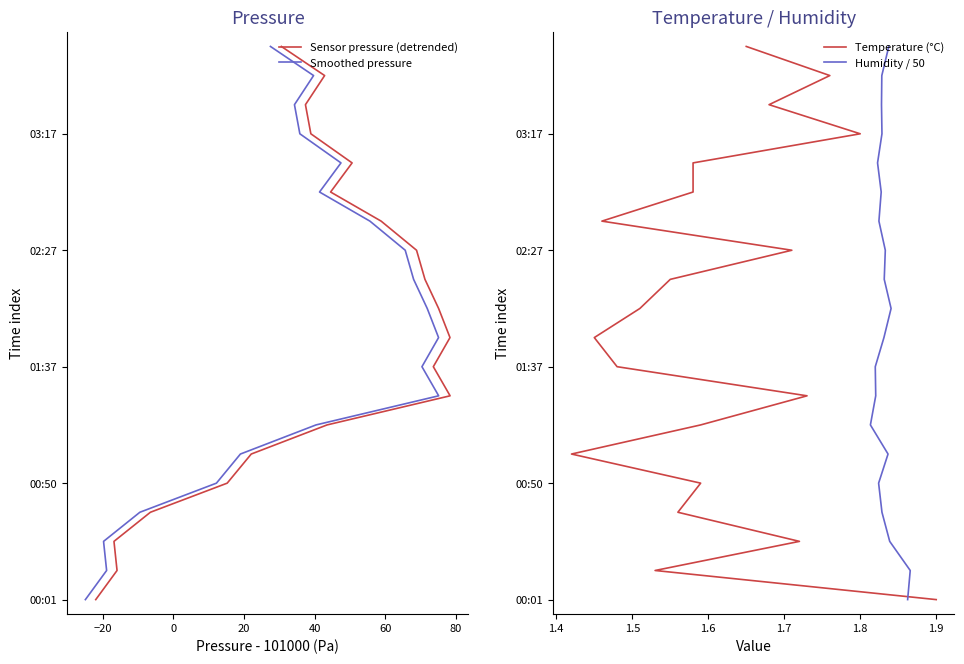

What is the label of the 19th point from the right?

−20